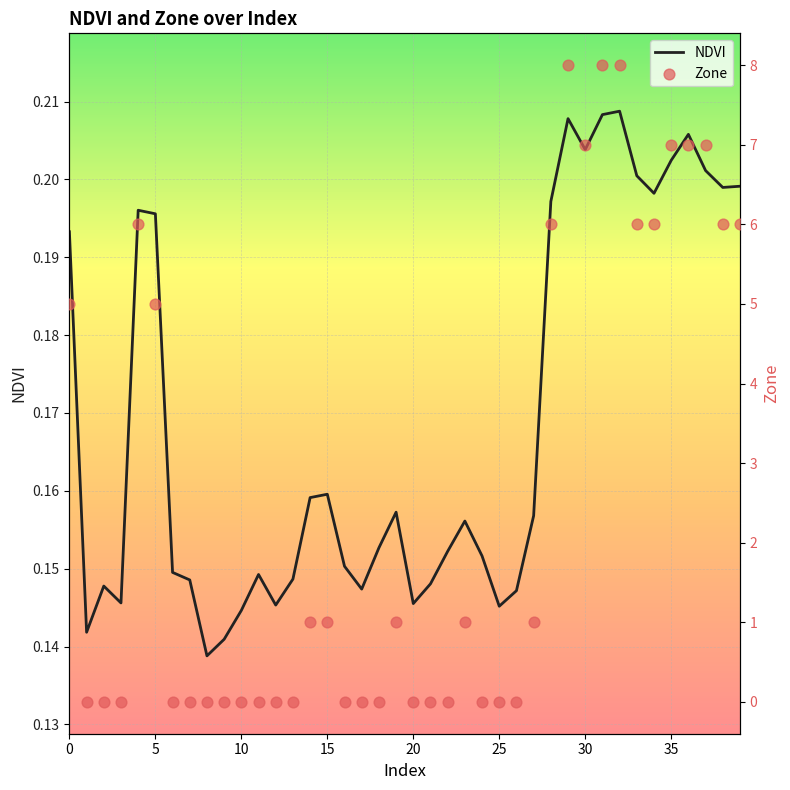

What are all the series names shown in the legend?

NDVI, Zone